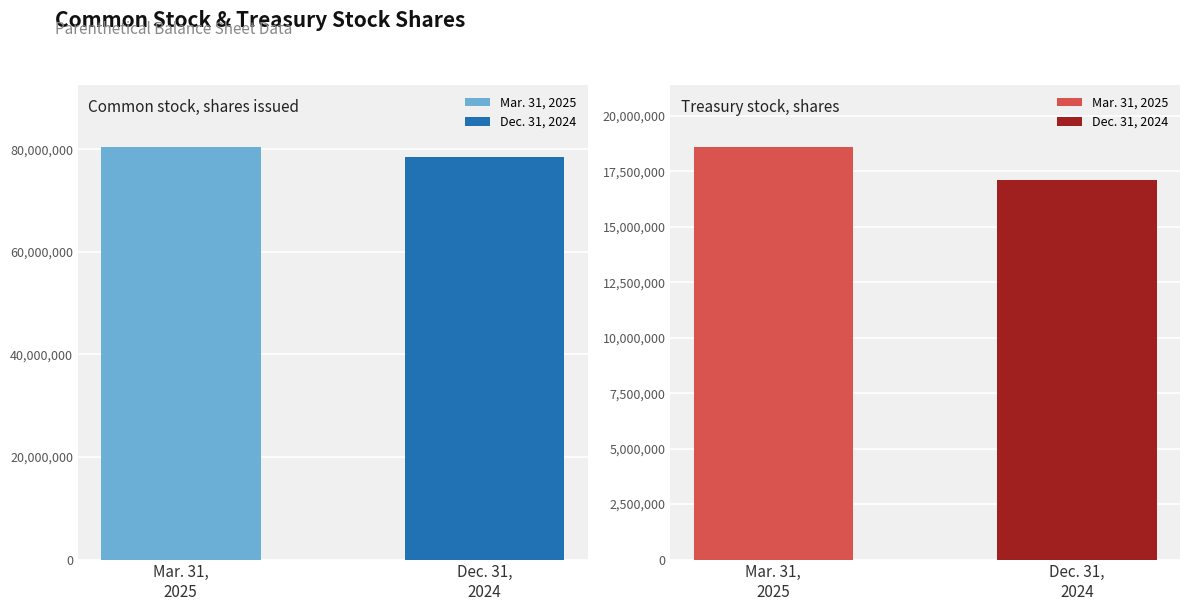

What is the difference between the highest and lowest values at Treasury stock, shares?

1493961